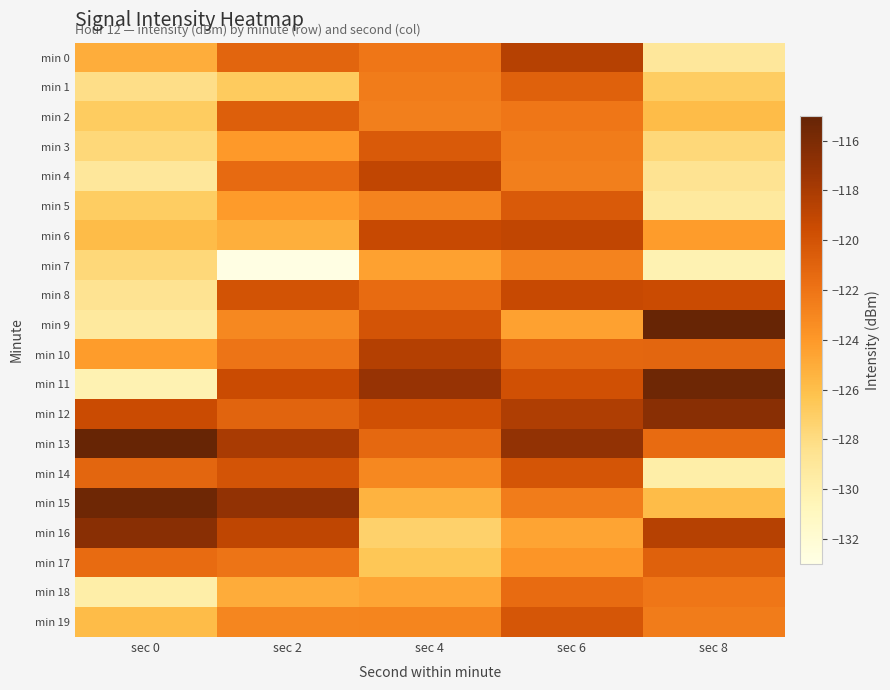

Reading right to left, transcribe all the data shown in this chart.

min 0: sec 8=-129.0	sec 6=-118.6	sec 4=-122.1	sec 2=-121.1	sec 0=-125.1
min 1: sec 8=-127.0	sec 6=-120.9	sec 4=-122.4	sec 2=-126.8	sec 0=-128.2
min 2: sec 8=-125.9	sec 6=-122.1	sec 4=-122.6	sec 2=-120.7	sec 0=-126.8
min 3: sec 8=-127.7	sec 6=-122.4	sec 4=-120.4	sec 2=-124.1	sec 0=-127.7
min 4: sec 8=-128.6	sec 6=-122.6	sec 4=-119.0	sec 2=-121.5	sec 0=-129.0
min 5: sec 8=-129.2	sec 6=-120.4	sec 4=-122.9	sec 2=-124.1	sec 0=-127.0
min 6: sec 8=-124.2	sec 6=-119.0	sec 4=-119.3	sec 2=-125.2	sec 0=-125.9
min 7: sec 8=-130.2	sec 6=-122.9	sec 4=-124.5	sec 2=-132.9	sec 0=-127.7
min 8: sec 8=-119.4	sec 6=-119.3	sec 4=-121.5	sec 2=-120.0	sec 0=-128.6
min 9: sec 8=-115.1	sec 6=-124.5	sec 4=-120.0	sec 2=-123.1	sec 0=-129.2
min 10: sec 8=-121.1	sec 6=-121.2	sec 4=-118.5	sec 2=-122.0	sec 0=-124.2
min 11: sec 8=-115.4	sec 6=-119.8	sec 4=-117.2	sec 2=-119.5	sec 0=-130.2
min 12: sec 8=-116.5	sec 6=-118.3	sec 4=-119.8	sec 2=-121.0	sec 0=-119.4
min 13: sec 8=-121.5	sec 6=-117.0	sec 4=-121.3	sec 2=-118.0	sec 0=-115.1
min 14: sec 8=-129.8	sec 6=-120.1	sec 4=-123.1	sec 2=-120.0	sec 0=-121.1
min 15: sec 8=-125.8	sec 6=-122.4	sec 4=-125.4	sec 2=-117.0	sec 0=-115.4
min 16: sec 8=-118.6	sec 6=-124.6	sec 4=-127.2	sec 2=-119.0	sec 0=-116.5
min 17: sec 8=-120.9	sec 6=-123.8	sec 4=-126.5	sec 2=-122.0	sec 0=-121.5
min 18: sec 8=-122.1	sec 6=-121.5	sec 4=-124.7	sec 2=-125.0	sec 0=-129.8
min 19: sec 8=-122.4	sec 6=-120.2	sec 4=-122.9	sec 2=-123.0	sec 0=-125.8